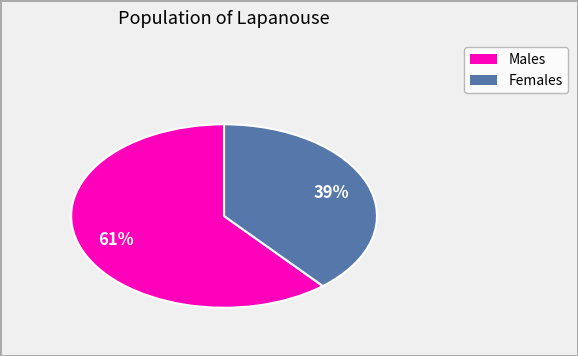

Does any single category account for the majority?

Yes